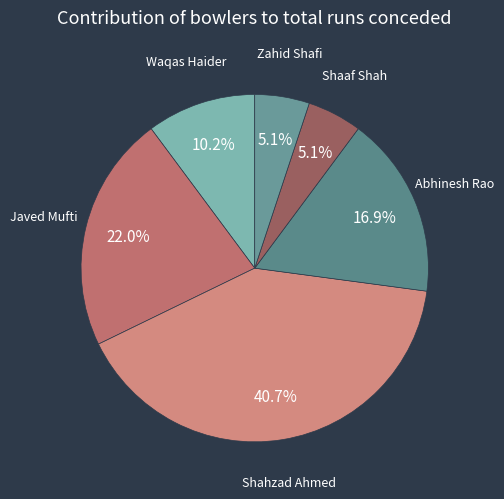

How many slices are in this pie chart?

6